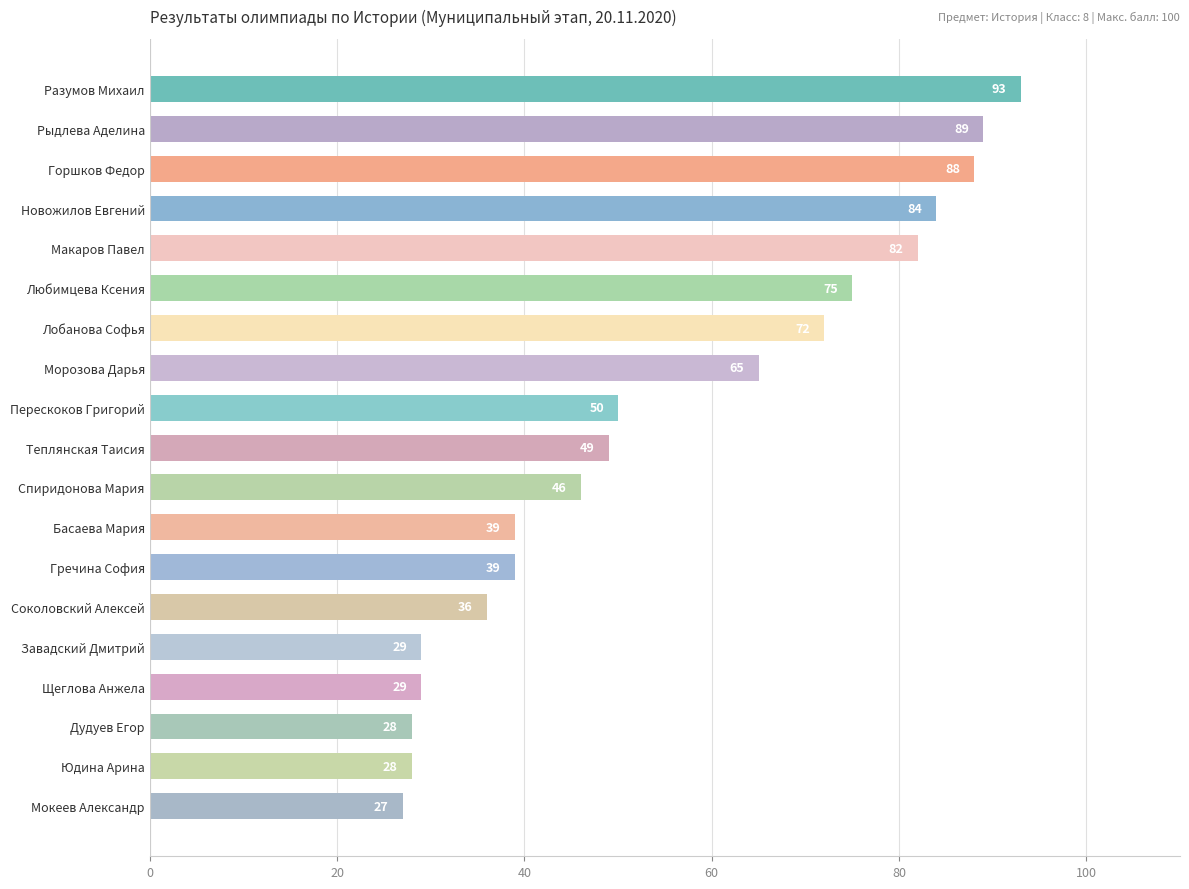

The chart shows a value of 127 at Новожилов Евгений. True or false?

False